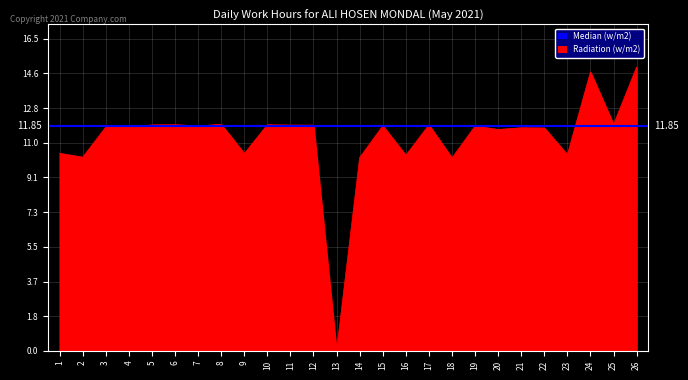

Reading left to right, transcribe all the data shown in this chart.

1=10.4	2=10.2	3=11.8	4=11.8	5=11.9	6=11.9	7=11.9	8=11.9	9=10.4	10=11.9	11=11.9	12=11.9	13=0.0	14=10.2	15=11.9	16=10.3	17=11.9	18=10.2	19=11.8	20=11.7	21=11.8	22=11.8	23=10.3	24=14.7	25=11.9	26=15.0